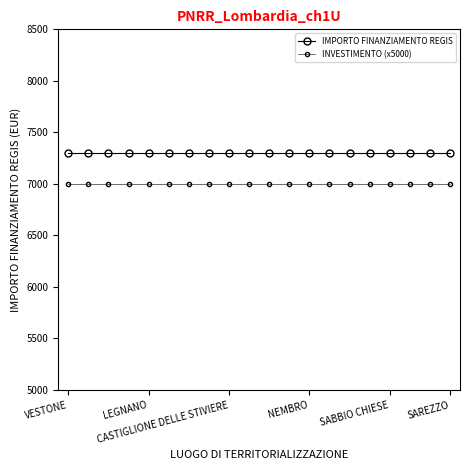

True or false: INVESTIMENTO (x5000) and IMPORTO FINANZIAMENTO REGIS intersect in this chart.

False